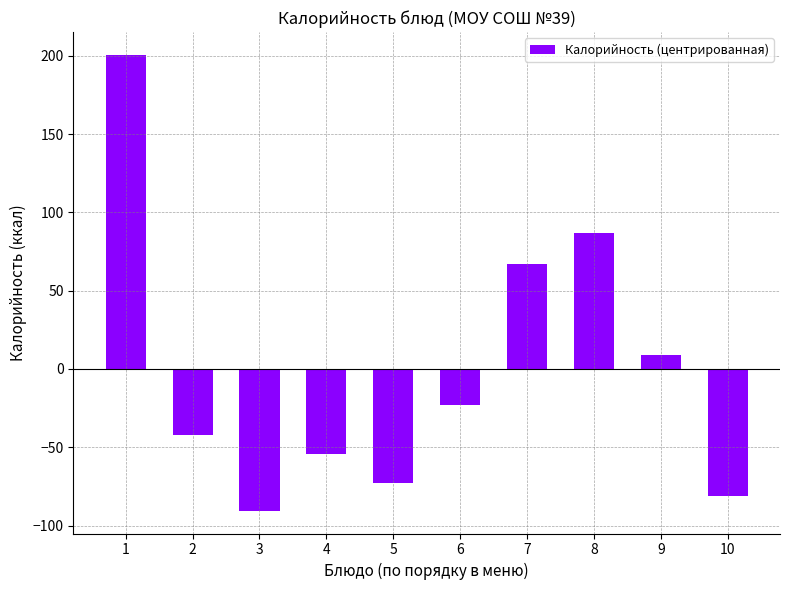

The chart shows a value of -23.1 at 6. True or false?

True